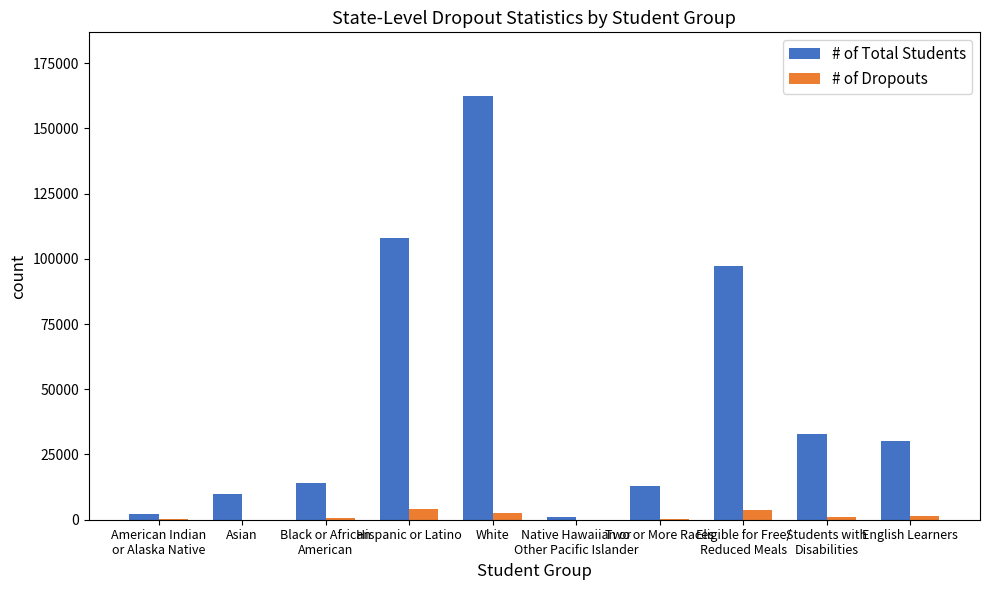

What is the approximate value of # of Dropouts at Hispanic or Latino, to the nearest 100?

4300